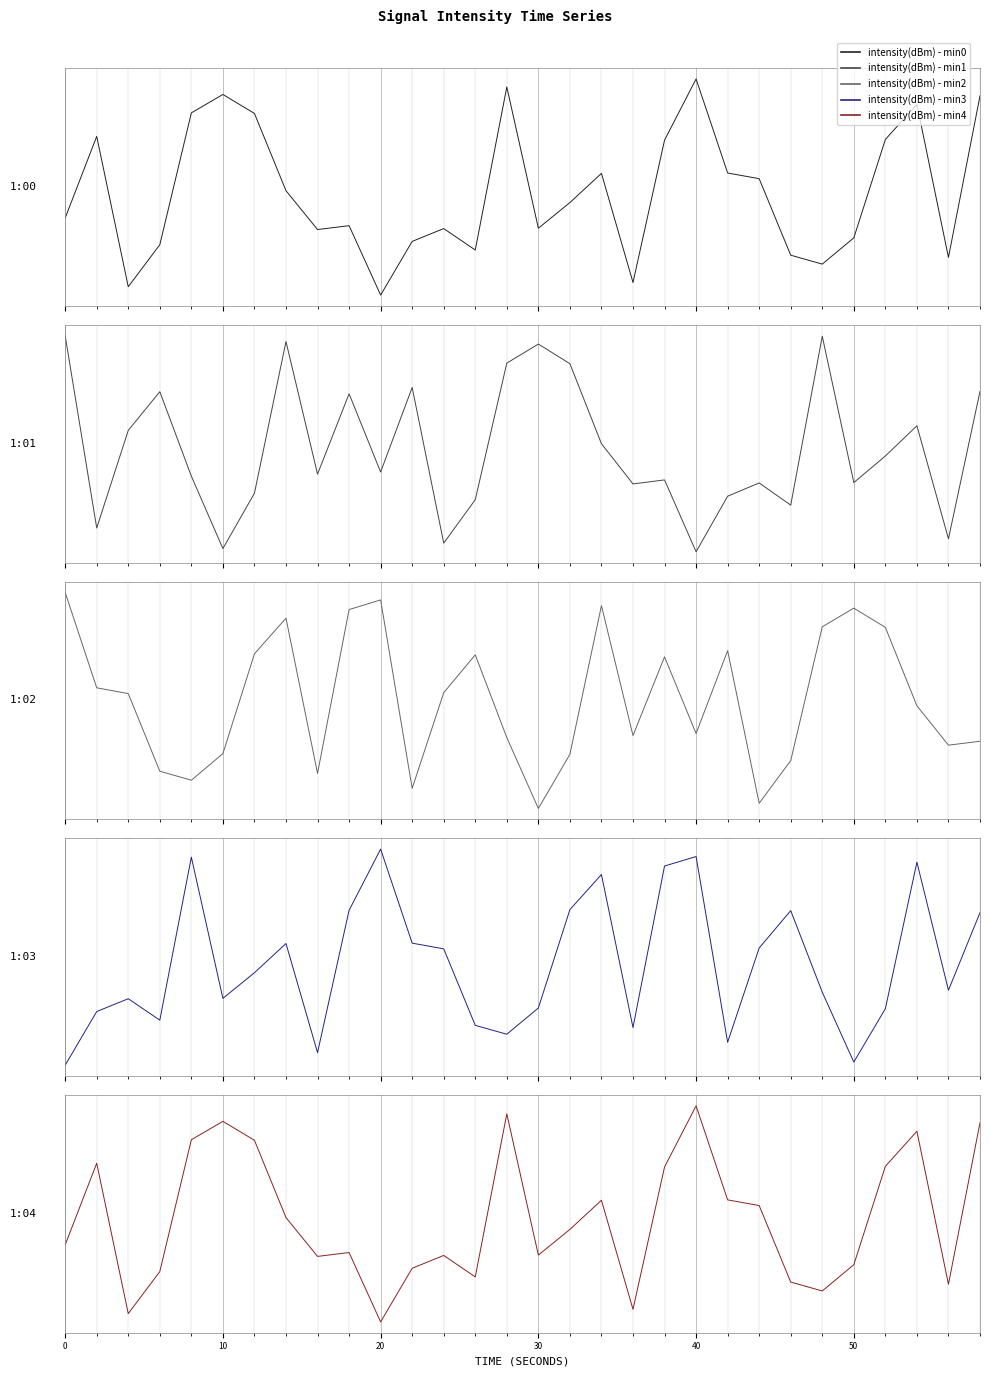

Is it true that intensity(dBm) - min3 equals -1.3 at 0?

False